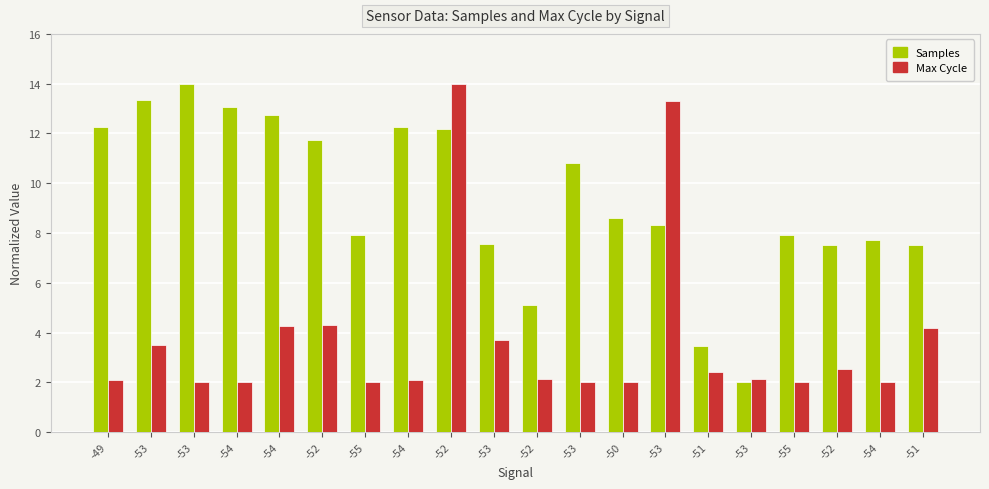

The Samples series shows 10.8 at -53. True or false?

True